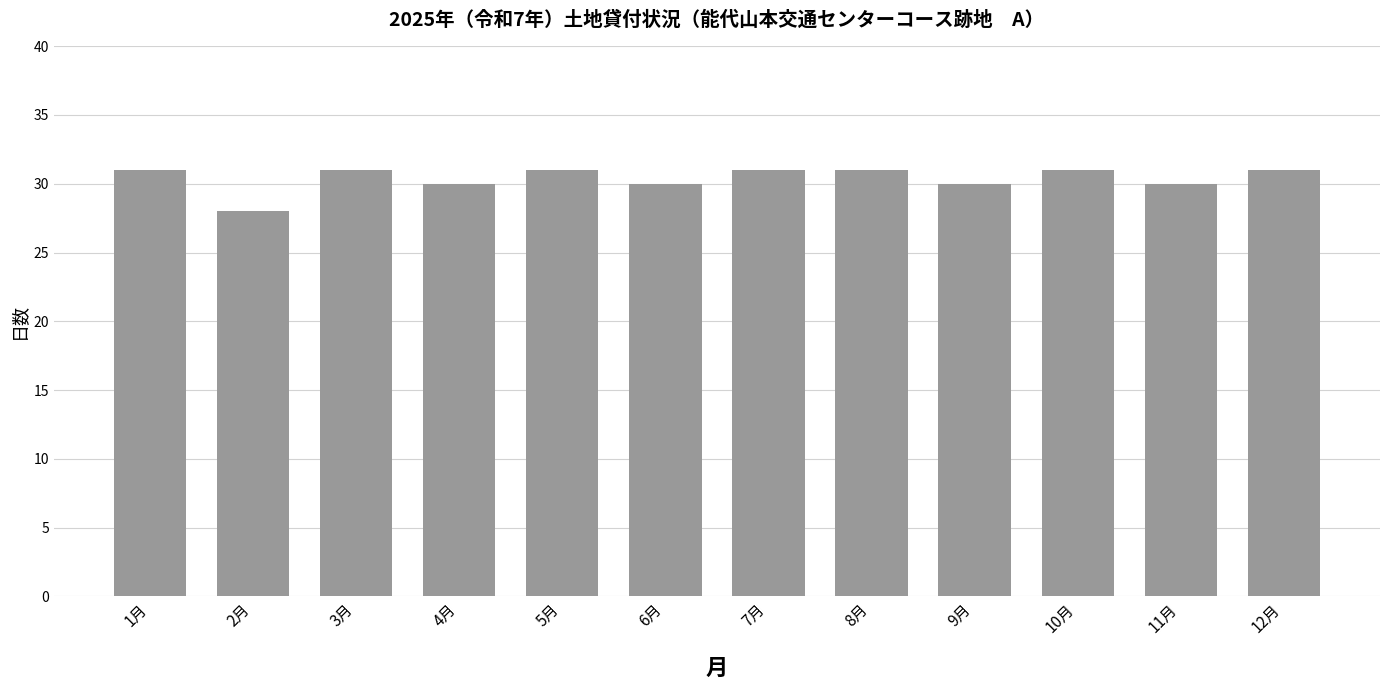

What position from the left is 5月?

5